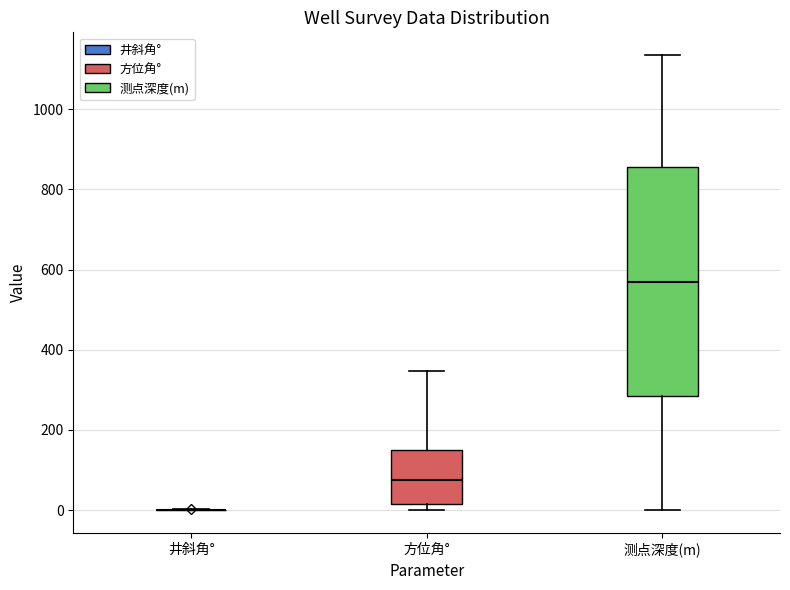

Reading left to right, transcribe this box plot: for each box, give where its median line is, the range the box spans, and where its two whiskers end, as read against the y-axis. The values are not printed on the chart, so give them approximately, as read against the axis.

井斜角°: box collapsed to a line at 0, whiskers 0 to 0
方位角°: median 80, box 20 to 160, whiskers 0 to 340
测点深度(m): median 580, box 280 to 860, whiskers 0 to 1140